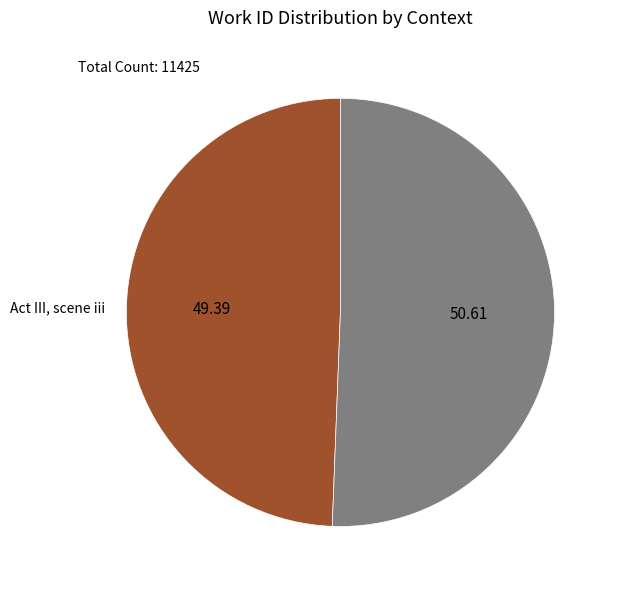

Is there any slice that represents more than half of the pie?

Yes